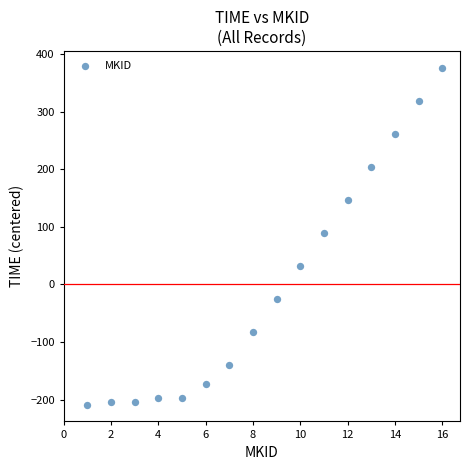

What Y value in the scatter plot is closest to 83?

89.7